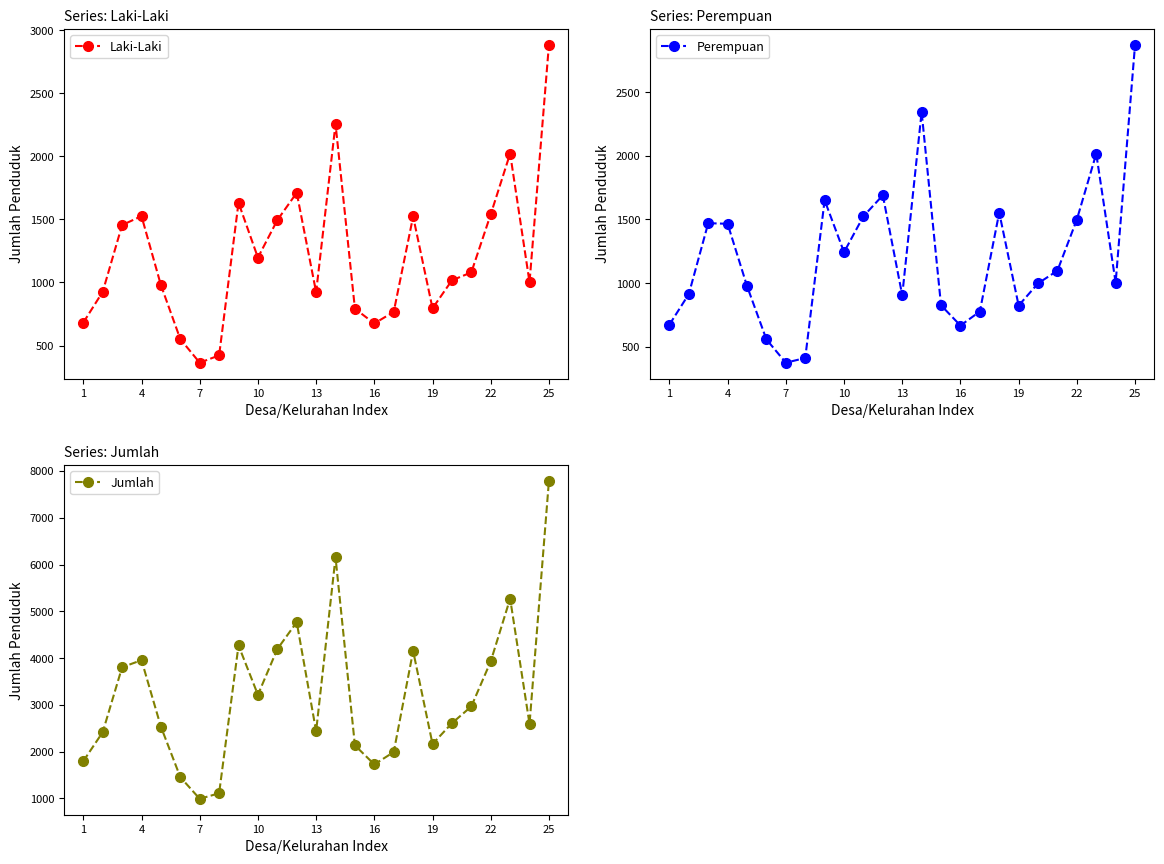

What is the total value across all series at 23?

4598